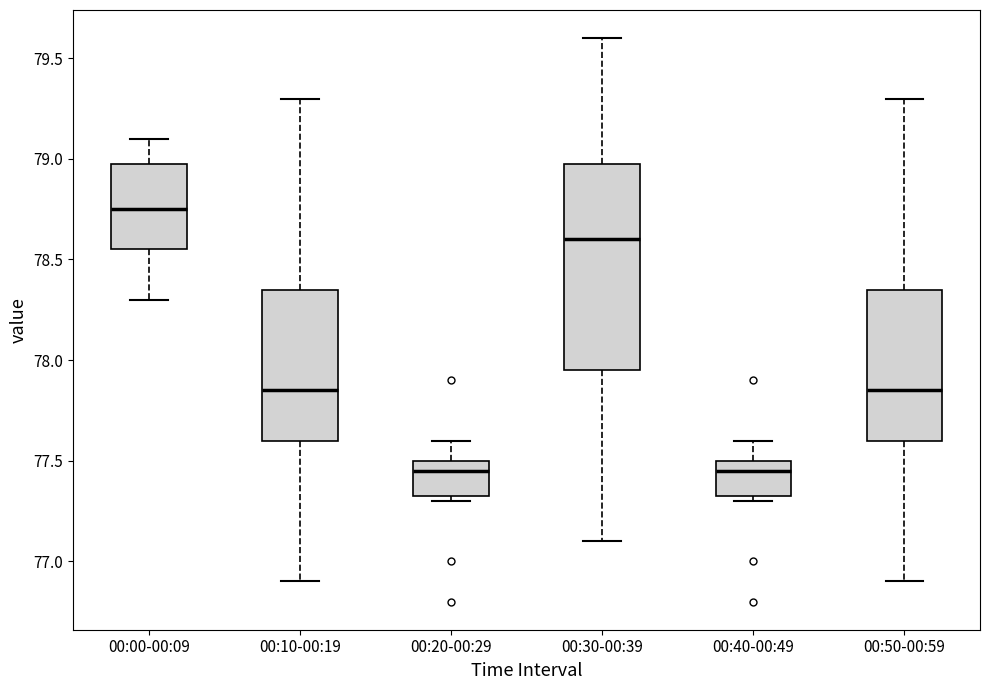

Reading left to right, read every box against the y-axis: the position of its median line, the range the box covers, and the ends of its whiskers. The values are not printed on the chart, so give them approximately, as read against the axis.

00:00-00:09: median 78.75, box 78.55 to 79.00, whiskers 78.30 to 79.10
00:10-00:19: median 77.85, box 77.60 to 78.35, whiskers 76.90 to 79.30
00:20-00:29: median 77.45, box 77.35 to 77.50, whiskers 77.30 to 77.60
00:30-00:39: median 78.60, box 77.95 to 79.00, whiskers 77.10 to 79.60
00:40-00:49: median 77.45, box 77.35 to 77.50, whiskers 77.30 to 77.60
00:50-00:59: median 77.85, box 77.60 to 78.35, whiskers 76.90 to 79.30